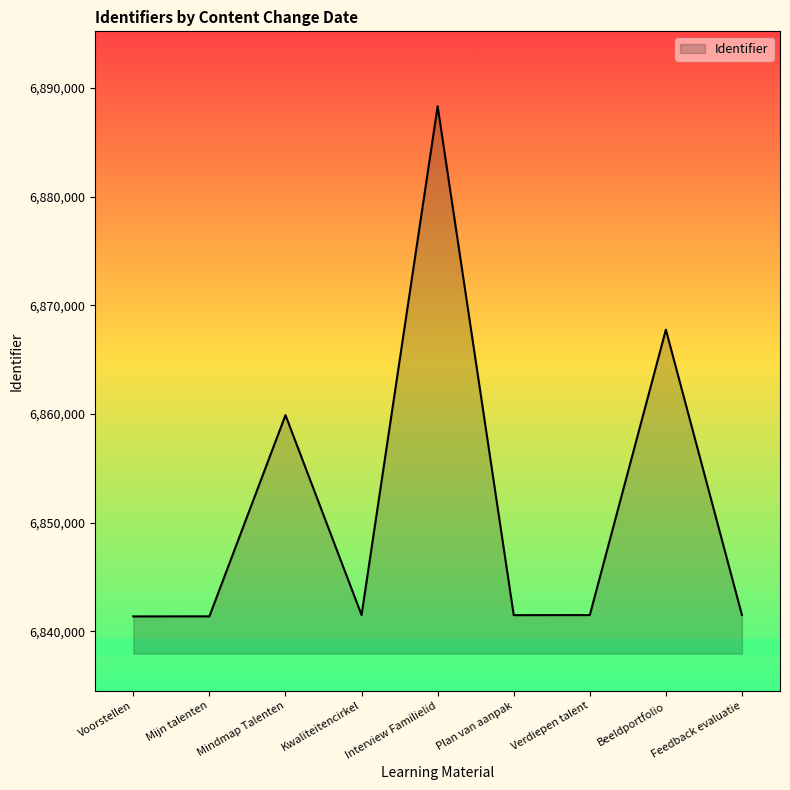

What is the average value?

6851641